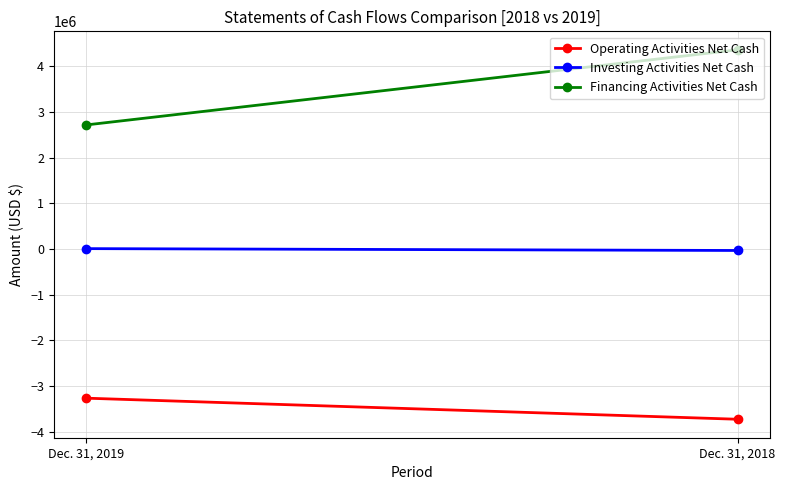

What is the minimum value for Investing Activities Net Cash?

-33915